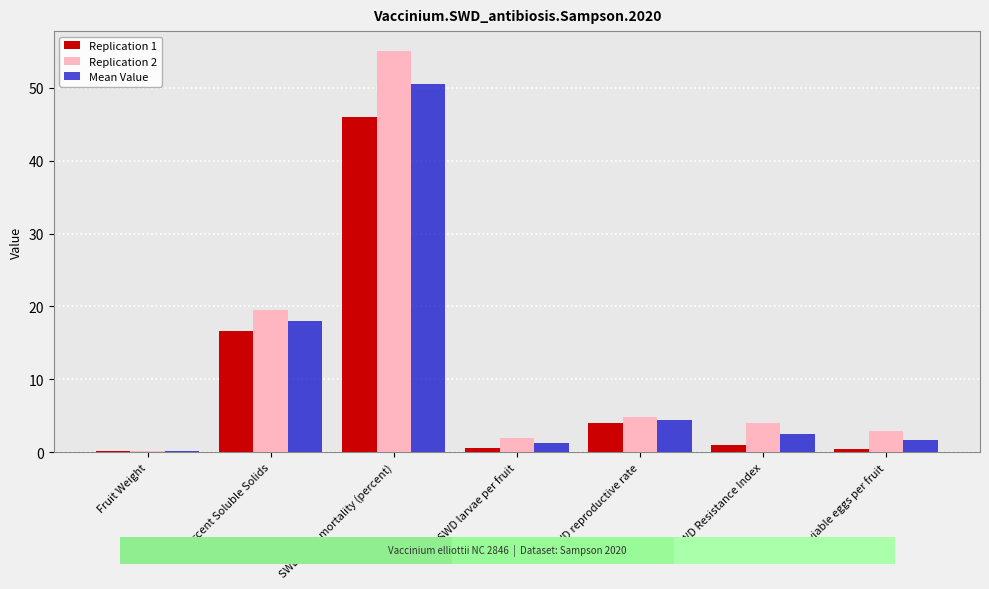

What is the sum of the Mean Value values at Percent Soluble Solids and Fruit Weight?

18.2